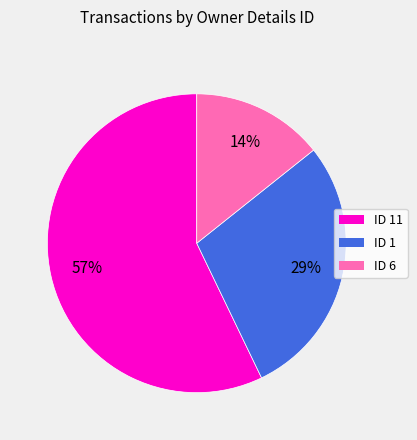

To the nearest percent, what is the average slice percentage?

33%